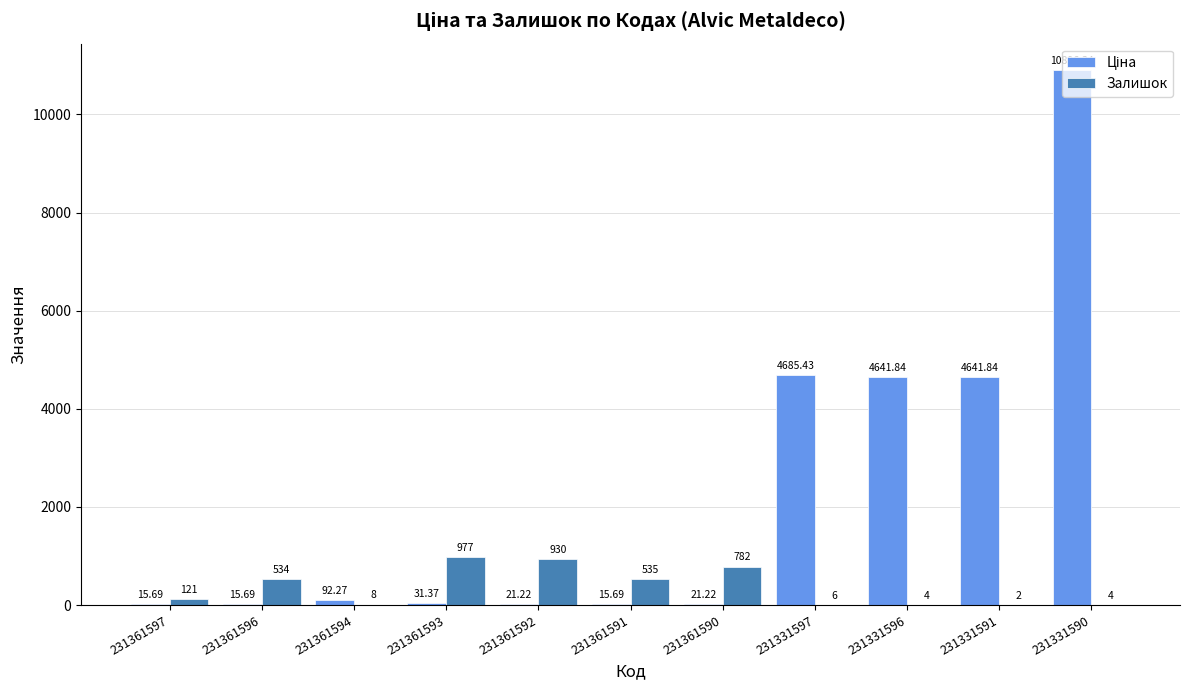

Count the number of data series in this chart.

2